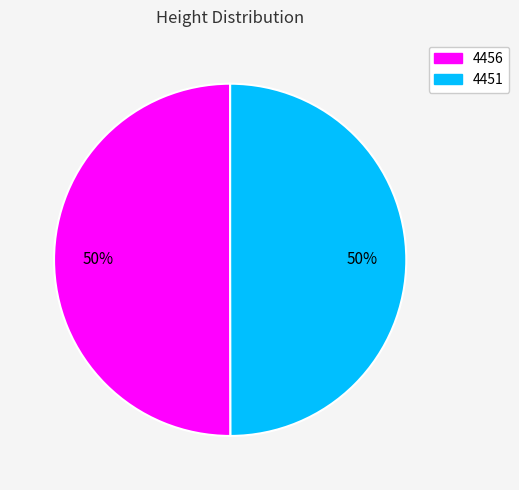

What is the ratio of the value at 4451 to the value at 4456?

1.0